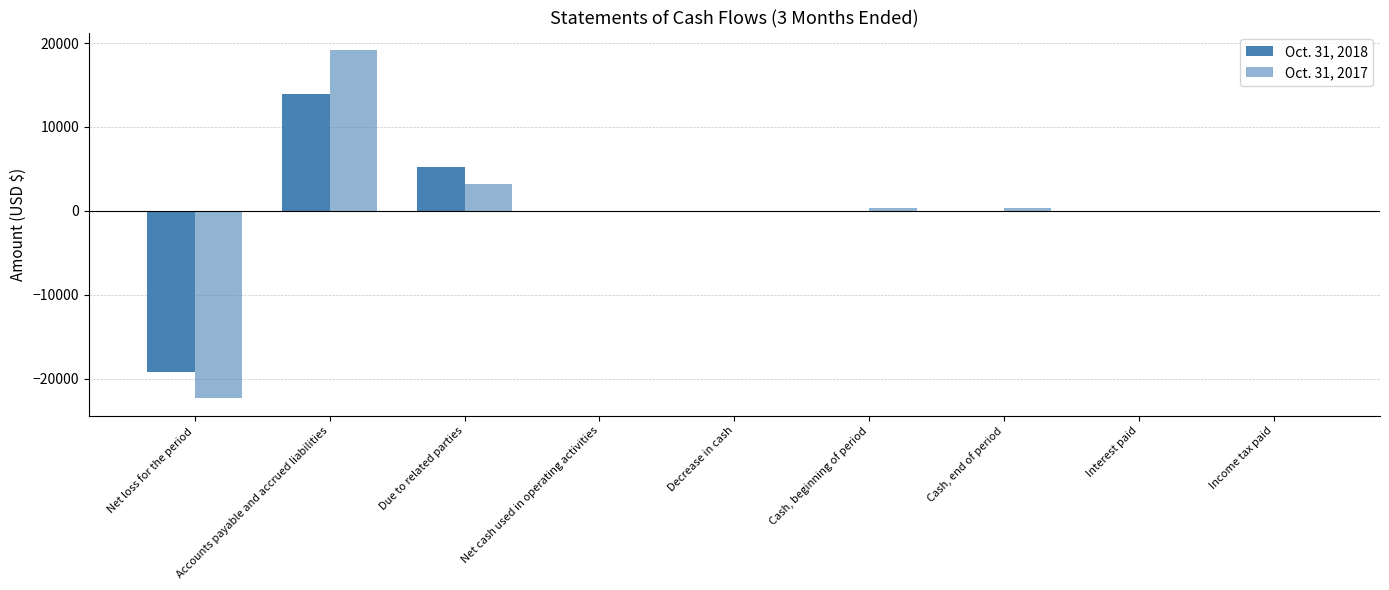

How many series are shown in this chart?

2